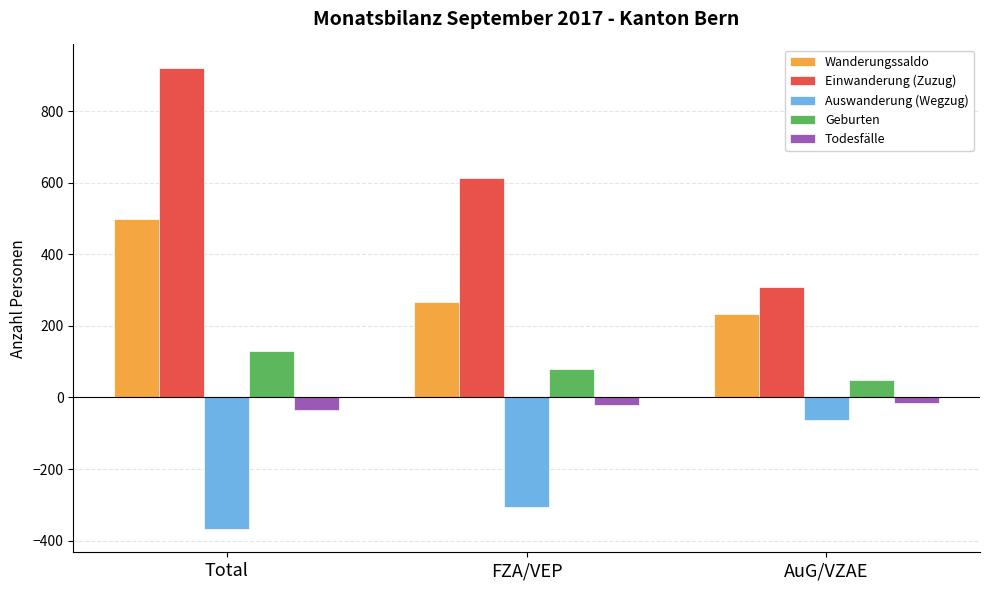

What is the value of the Geburten bar at the 2nd from the left?

81